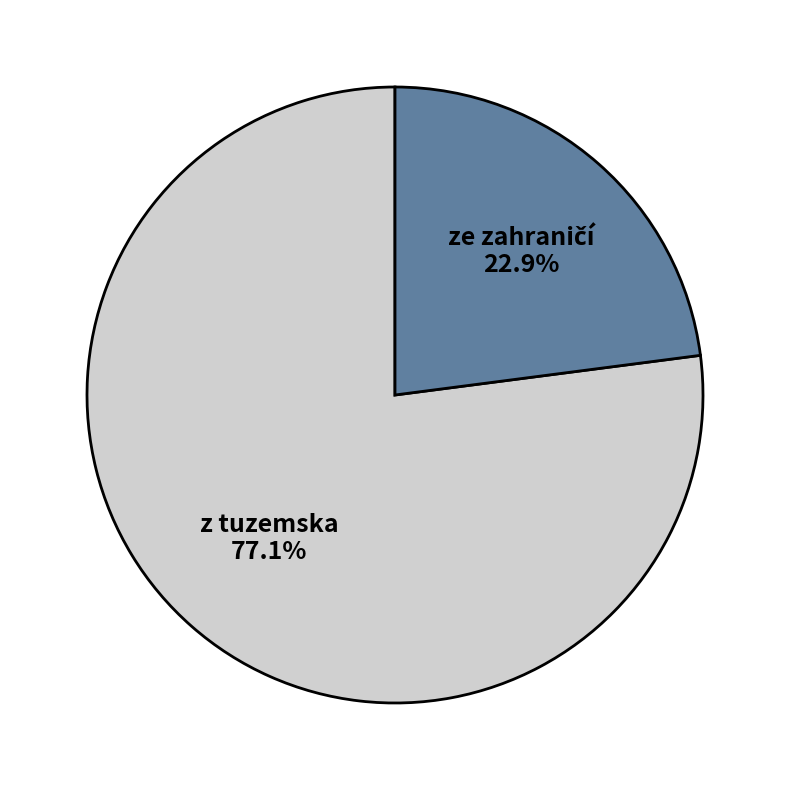

Is there any slice that represents more than half of the pie?

Yes